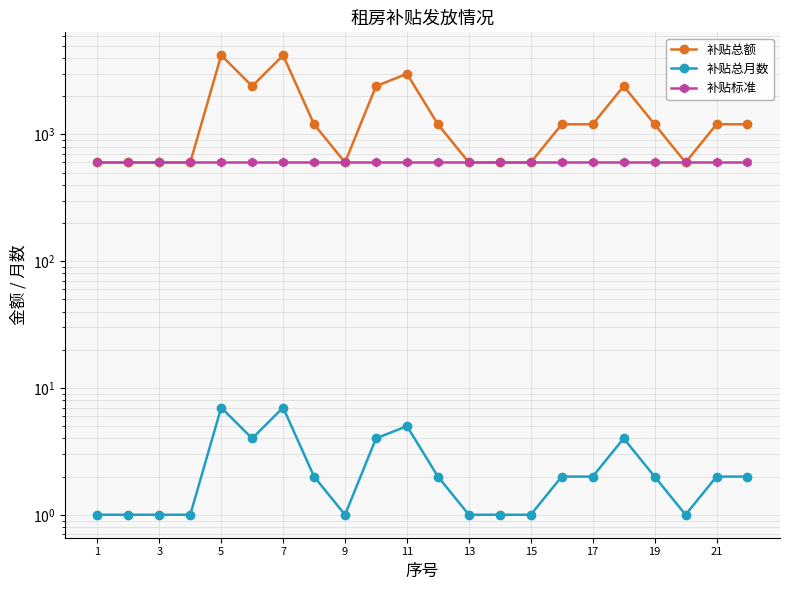

What is the difference between the maximum and minimum values in the 补贴总额 series?

3600